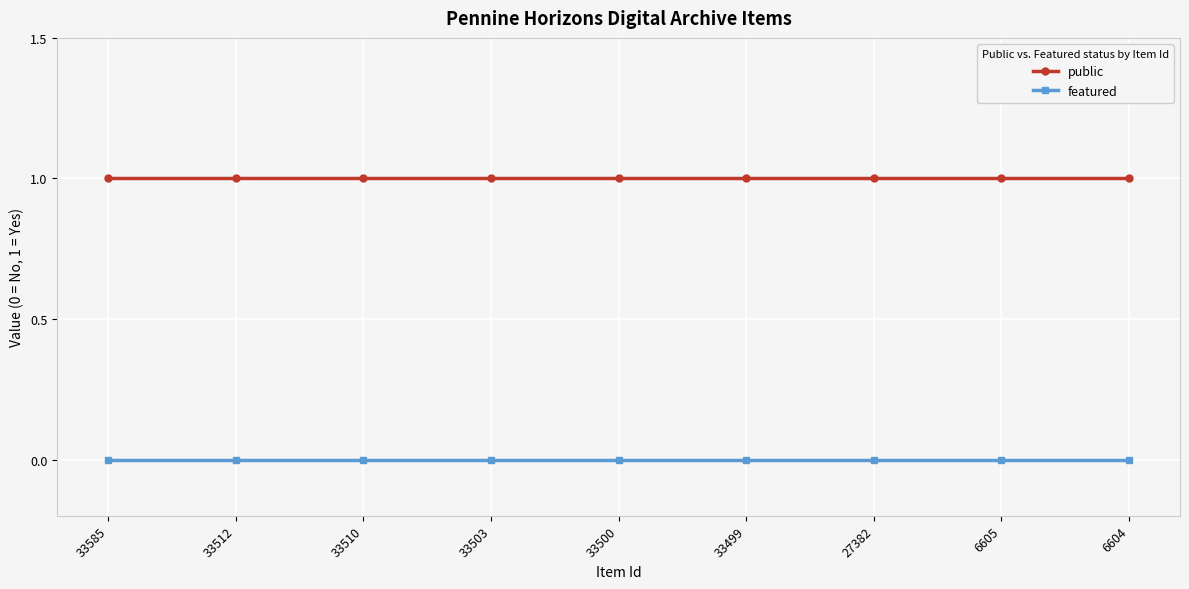

Reading right to left, extract all data points from this chart.

public: 1	1	1	1	1	1	1	1	1
featured: 0	0	0	0	0	0	0	0	0